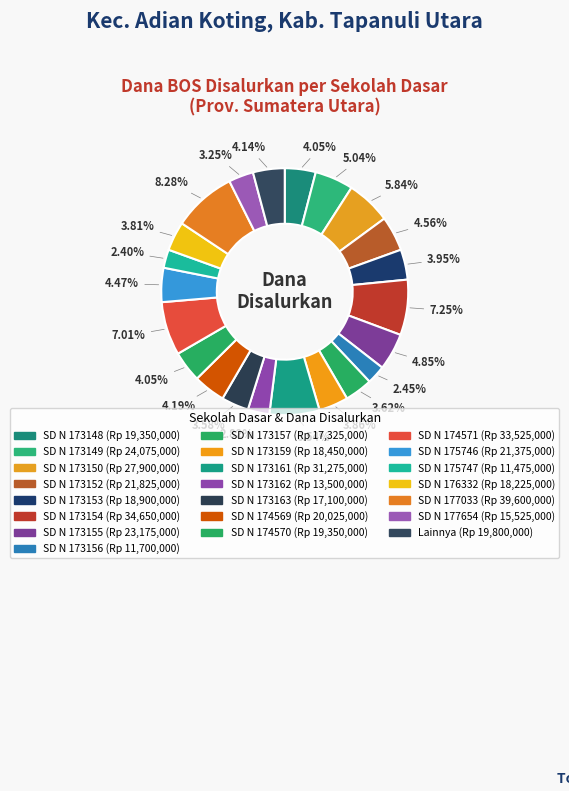

What is the largest slice in the pie chart?

SD N 177033